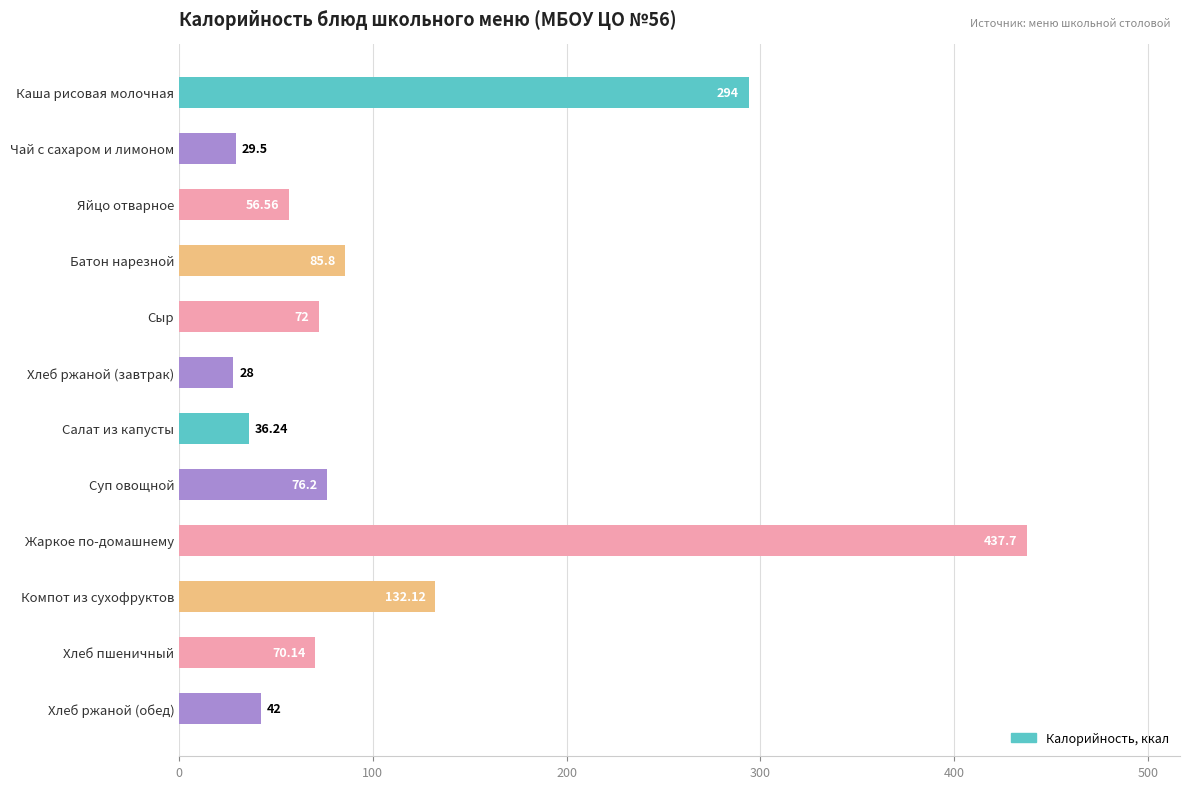

What is the minimum value shown in the chart?

28.0